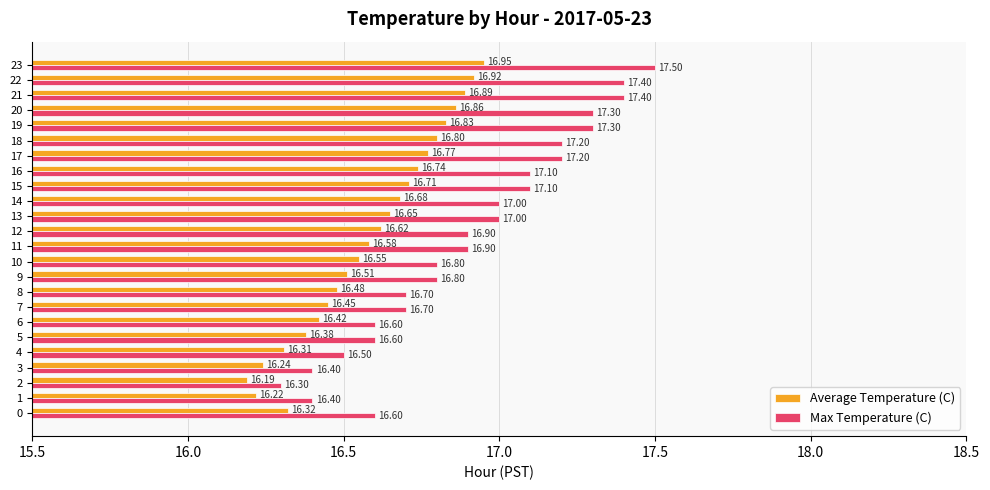

Which category has the lowest value in the Average Temperature (C) series?

2